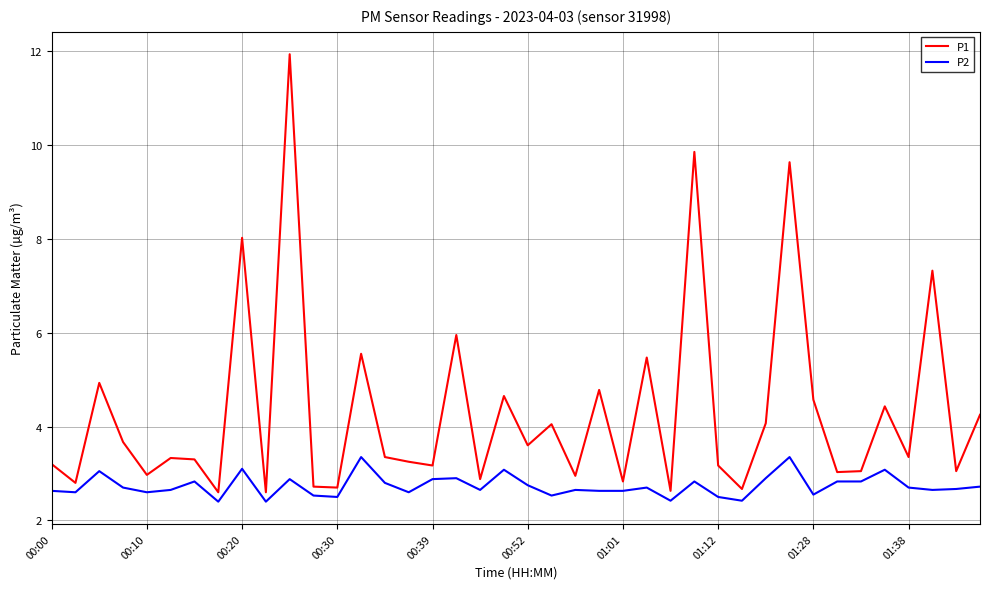

True or false: P1 has more than 0 points higher than both neighbors.

True